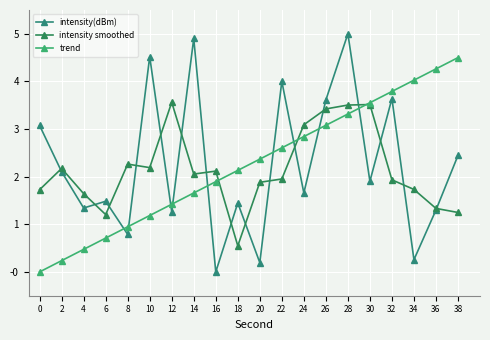

What is the value of the intensity smoothed point at the 5th from the left?

2.3